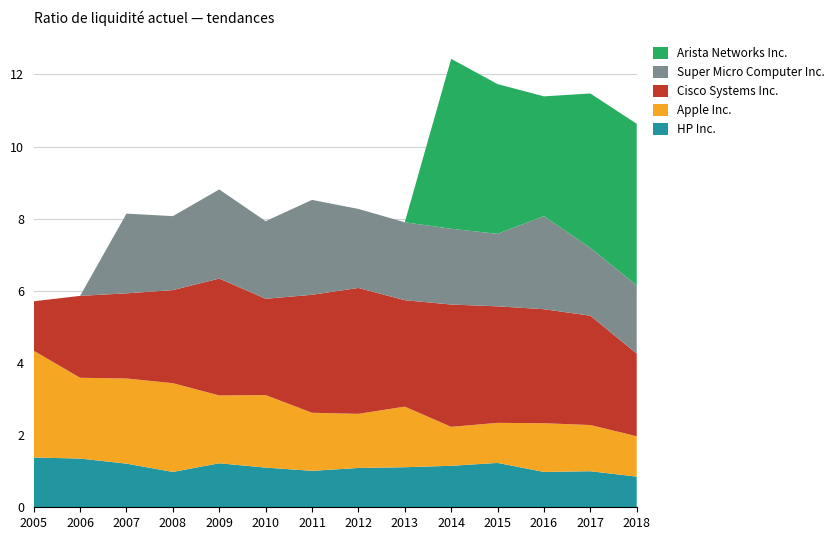

Reading left to right, list all the values displayed in this chart.

HP Inc.: 2005=1.4	2006=1.4	2007=1.2	2008=1.0	2009=1.2	2010=1.1	2011=1.0	2012=1.1	2013=1.1	2014=1.1	2015=1.2	2016=1.0	2017=1.0	2018=0.8
Apple Inc.: 2005=3.0	2006=2.2	2007=2.4	2008=2.5	2009=1.9	2010=2.0	2011=1.6	2012=1.5	2013=1.7	2014=1.1	2015=1.1	2016=1.4	2017=1.3	2018=1.1
Cisco Systems Inc.: 2005=1.4	2006=2.3	2007=2.4	2008=2.6	2009=3.2	2010=2.7	2011=3.3	2012=3.5	2013=3.0	2014=3.4	2015=3.2	2016=3.2	2017=3.0	2018=2.3
Super Micro Computer Inc.: 2005=0.0	2006=0.0	2007=2.2	2008=2.0	2009=2.5	2010=2.1	2011=2.6	2012=2.2	2013=2.2	2014=2.1	2015=2.0	2016=2.6	2017=1.9	2018=1.9
Arista Networks Inc.: 2005=0.0	2006=0.0	2007=0.0	2008=0.0	2009=0.0	2010=0.0	2011=0.0	2012=0.0	2013=0.0	2014=4.7	2015=4.2	2016=3.3	2017=4.3	2018=4.5